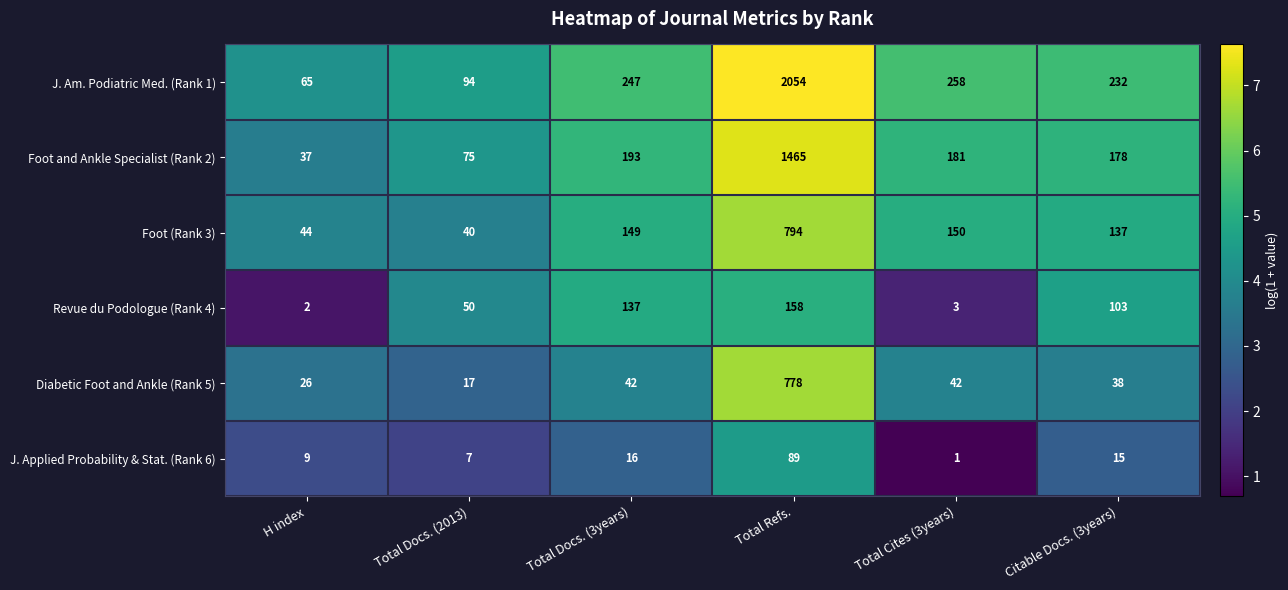

What is the difference between the highest and lowest values at Total Refs.?

1965